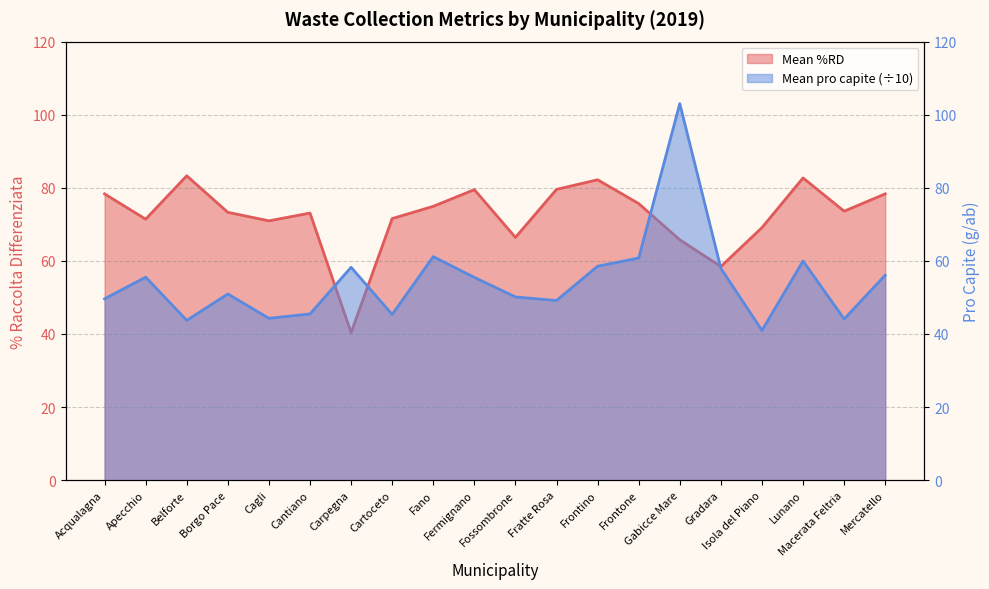

What is the difference between the Mean %RD values at Frontone and Macerata Feltria?

2.1